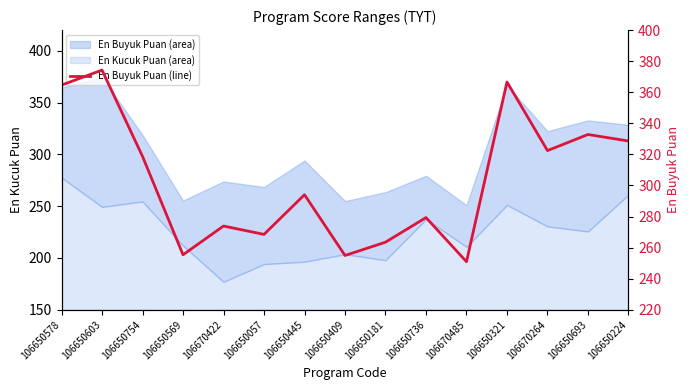

Rank the categories by value from highest to lowest.

106650603, 106650321, 106650578, 106650693, 106650224, 106670264, 106650754, 106650445, 106650736, 106670422, 106650057, 106650181, 106650569, 106650409, 106670485